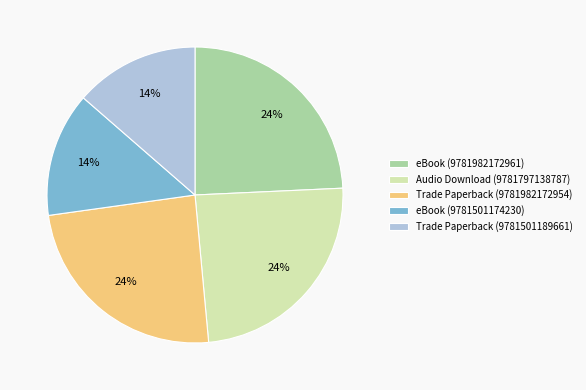

Do eBook (9781501174230) and Audio Download (9781797138787) together represent more than half of the pie?

No